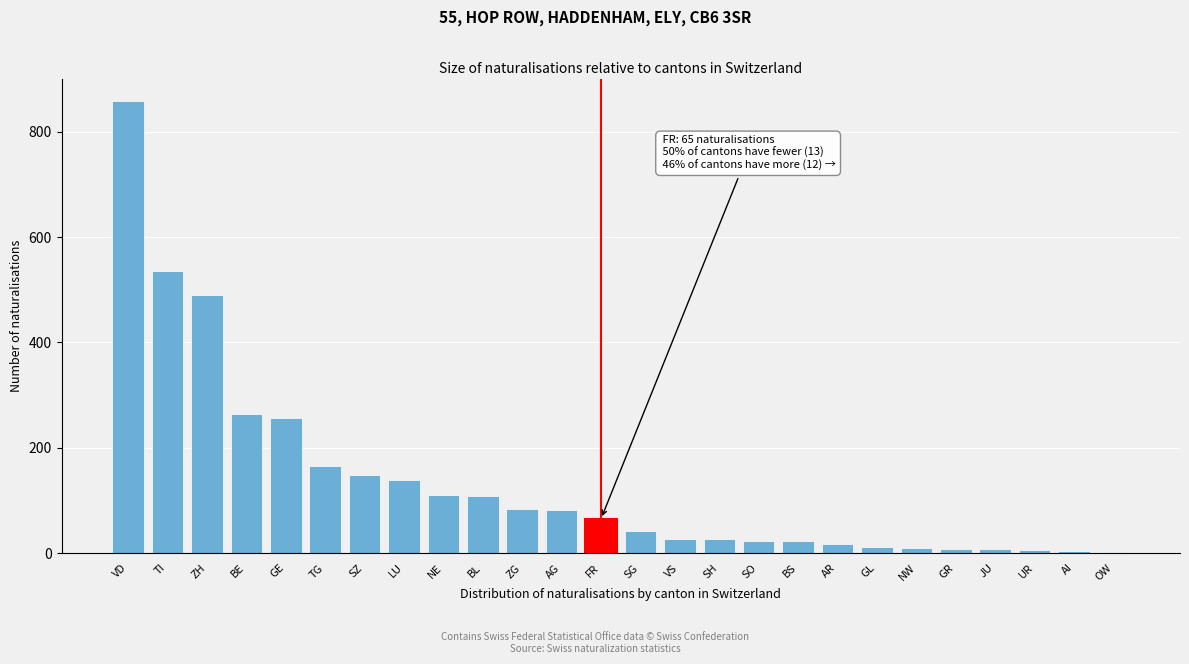

The chart shows a value of 110 at NE. True or false?

True